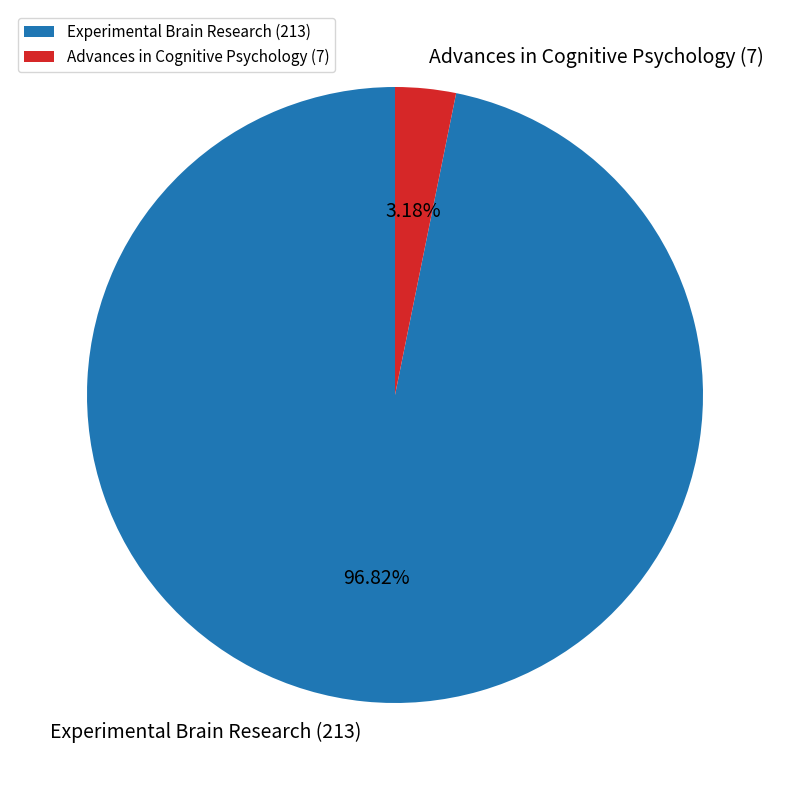

The Experimental Brain Research (213) slice represents 97% of the pie. True or false?

True